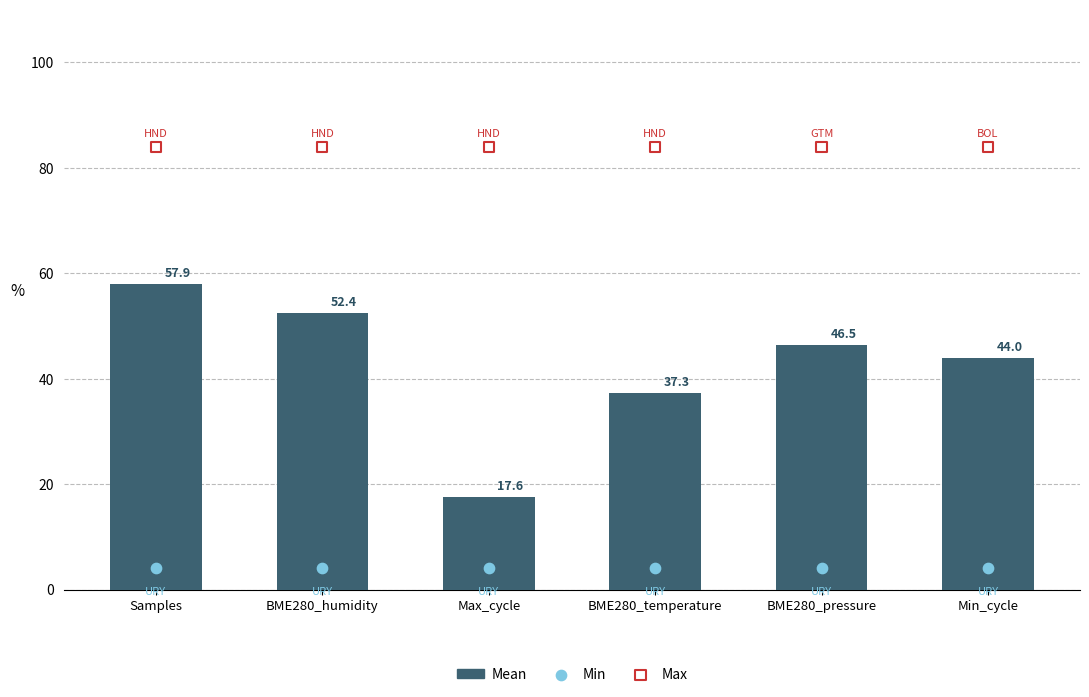

Which series reaches the minimum Y coordinate?

Min